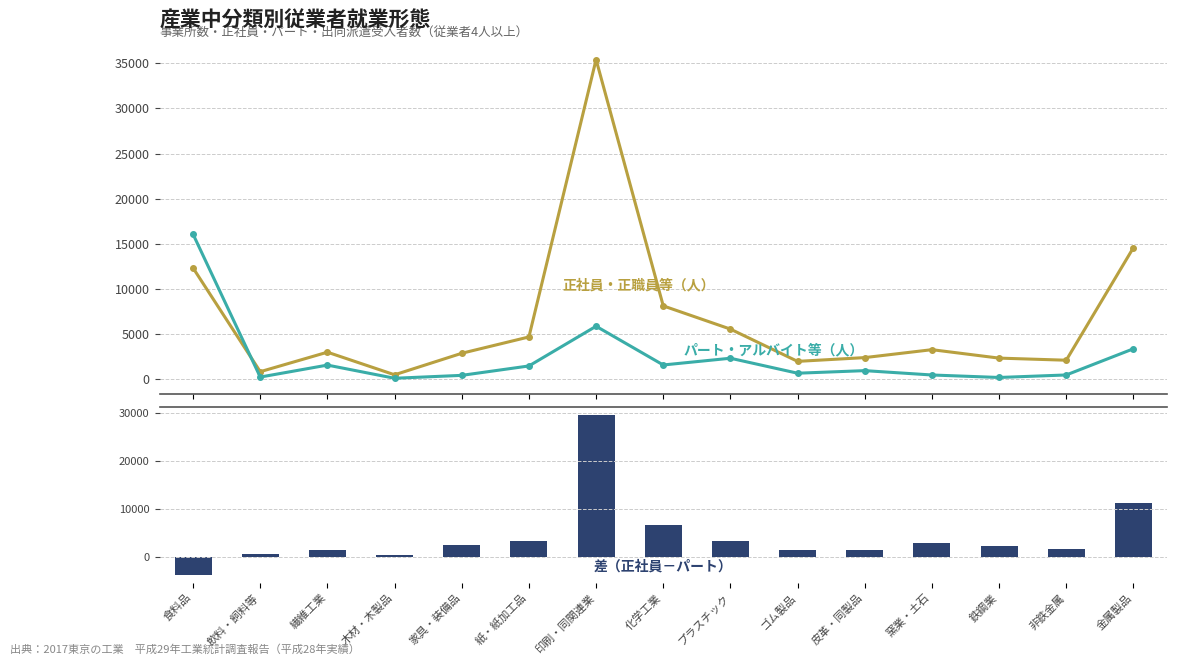

What is the difference between the second highest and second lowest values in the 正社員・正職員等（人） series?

13743